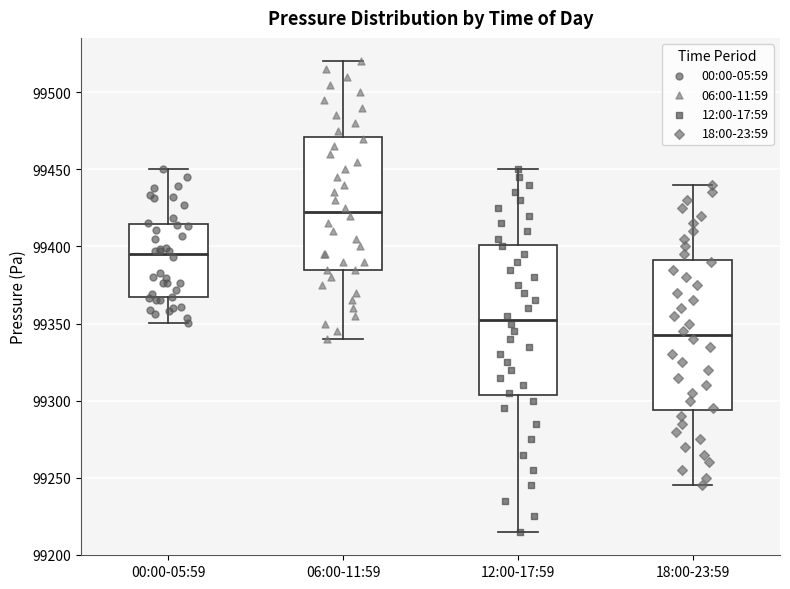

Where does the upper whisker of the box for 12:00-17:59 end on the y-axis? The values are not printed on the chart, so give them approximately, as read against the axis.

99450